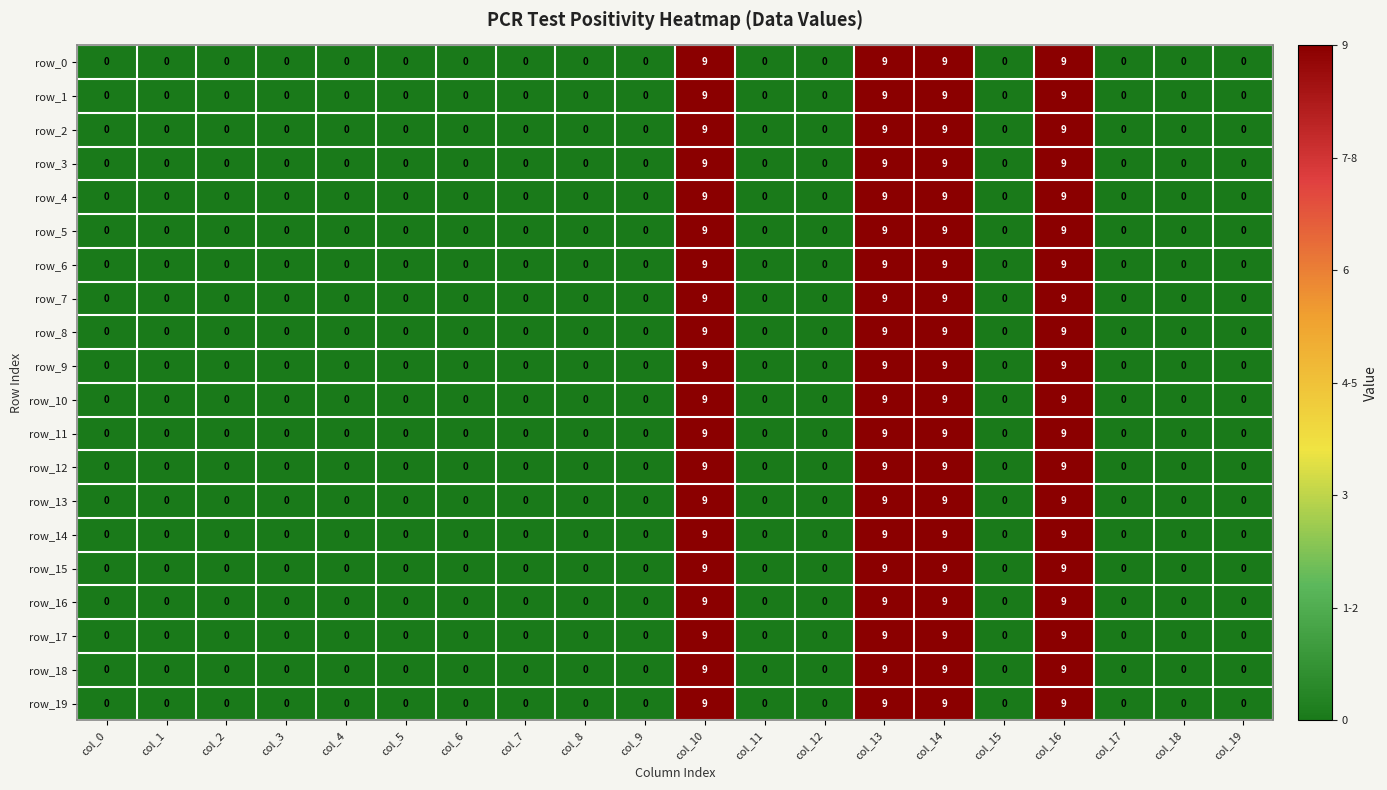

Count the number of data series in this chart.

20